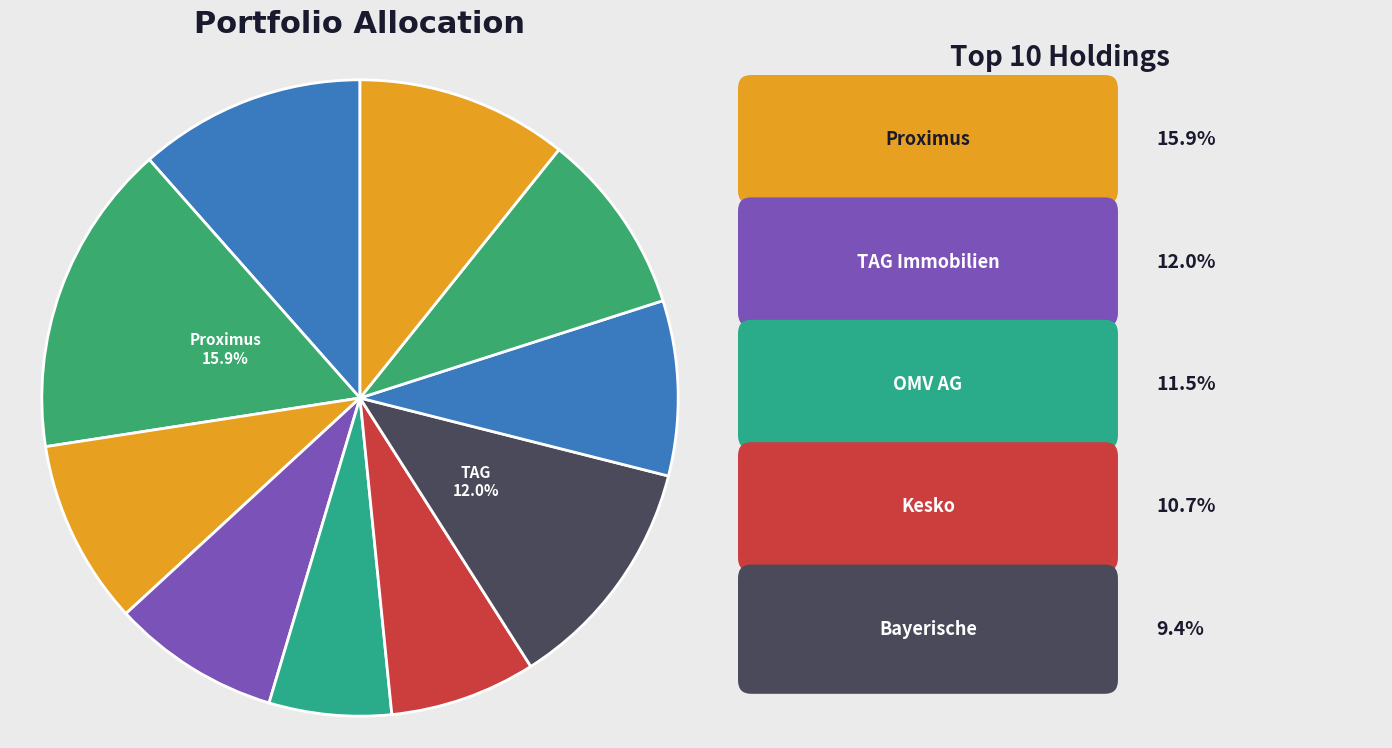

Count the number of slices in the pie.

10